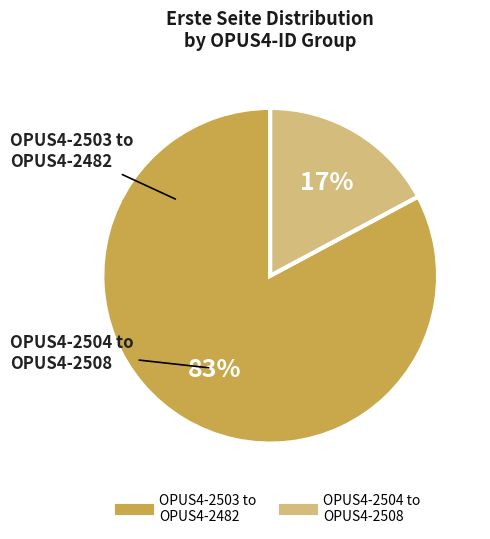

Is there a majority slice in this chart?

Yes